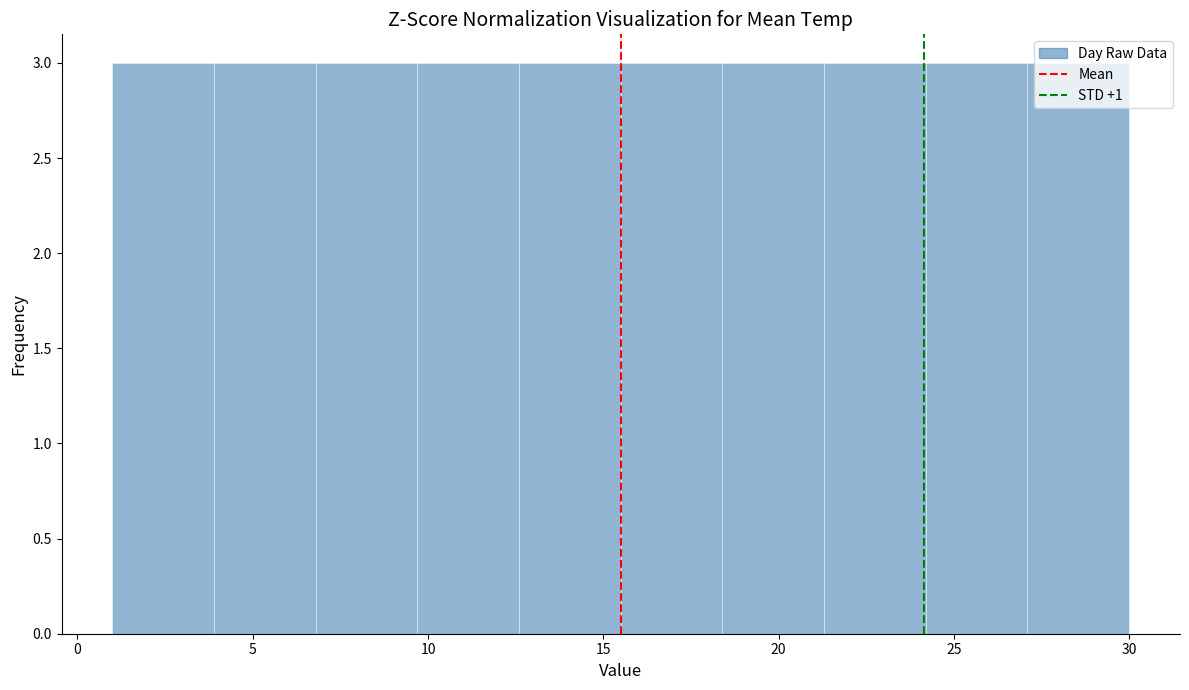

How tall is the bar that spans 18.4 to 21.3 on the x-axis? Neither the bar edges nor the heights are printed on the chart, so give them approximately, as read against the axes.

3